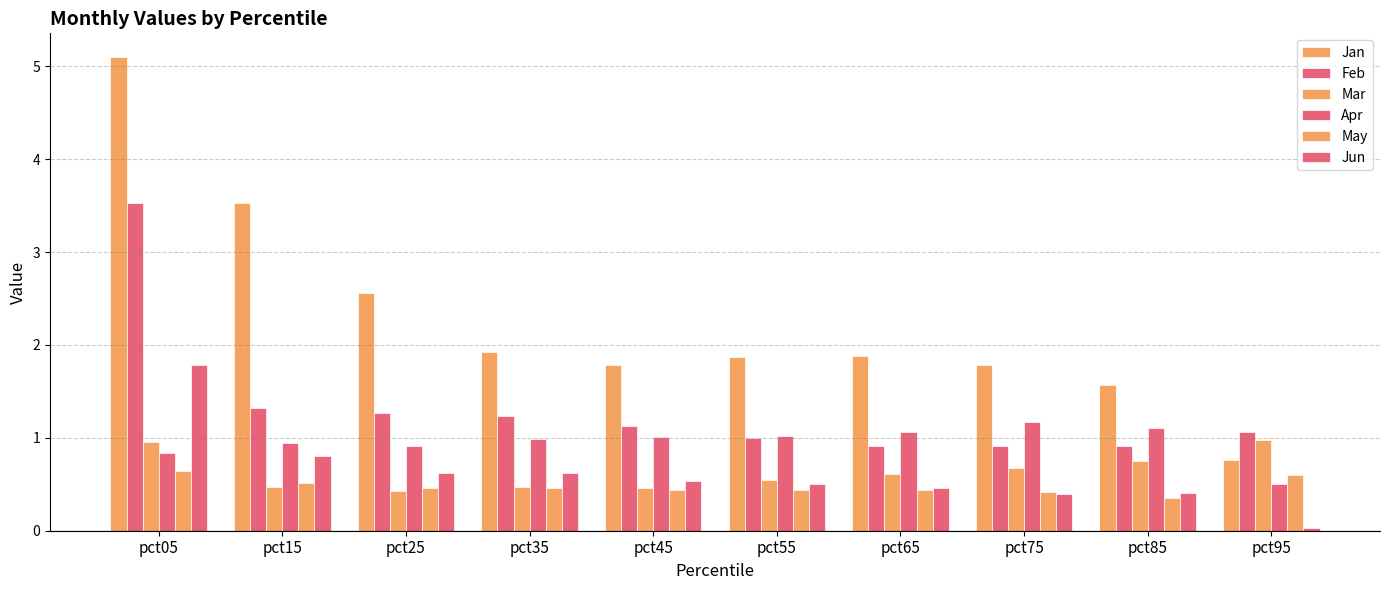

How many bars are there in each group?

6